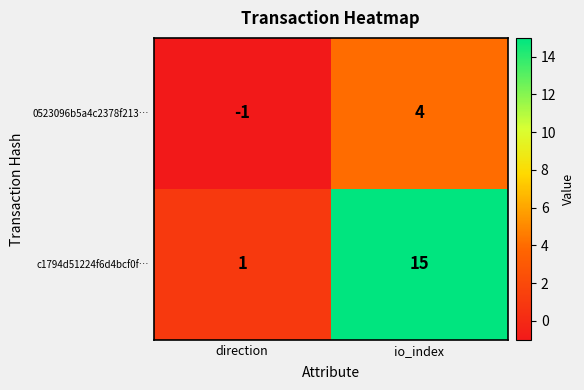

List the series in order of their overall mean, lowest first.

0523096b5a4c2378f213…, c1794d51224f6d4bcf0f…